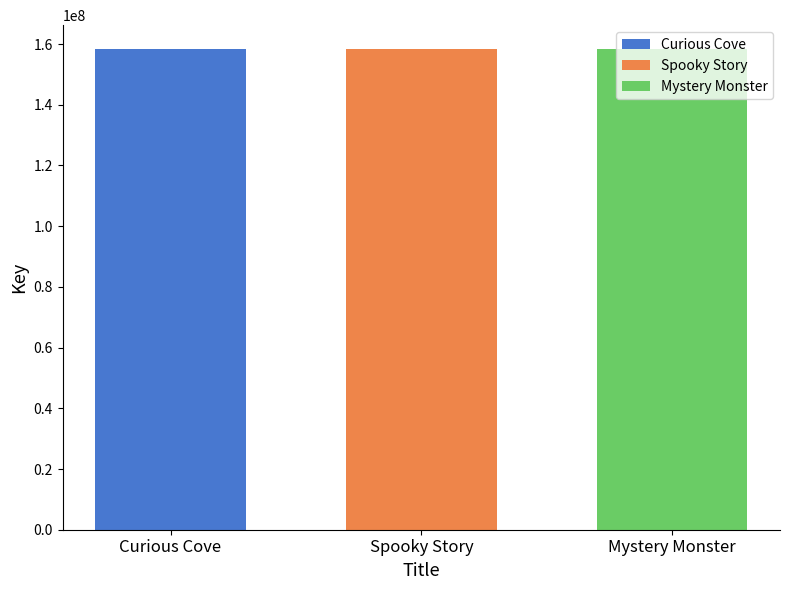

What is the approximate value of Spooky Story at Spooky Story?

158299059